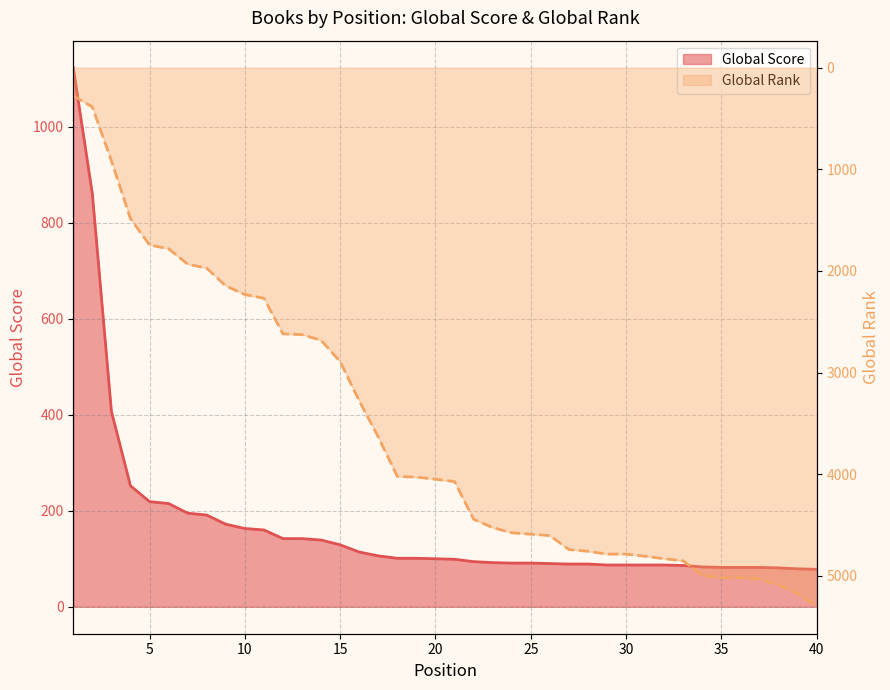

What is the value of the Global Rank point at the 26th from the left?

4604